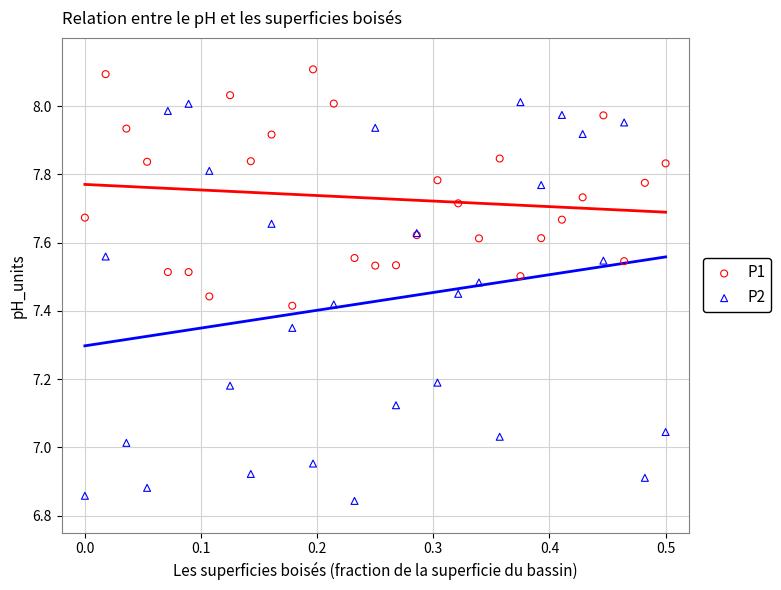

What is the X range (max minus min) for the scatter plot?

0.5